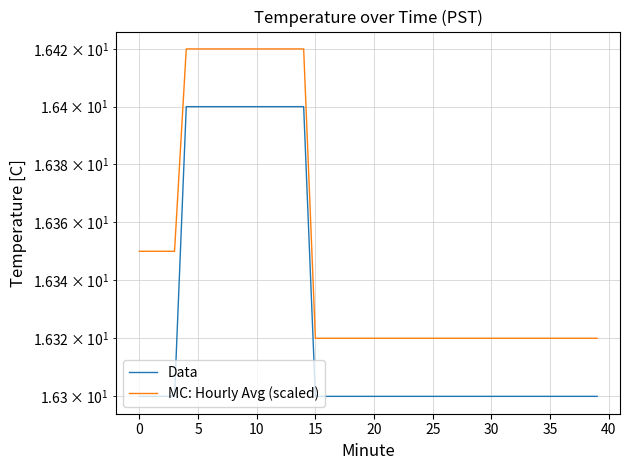

What is the label of the 16th point from the left?

15